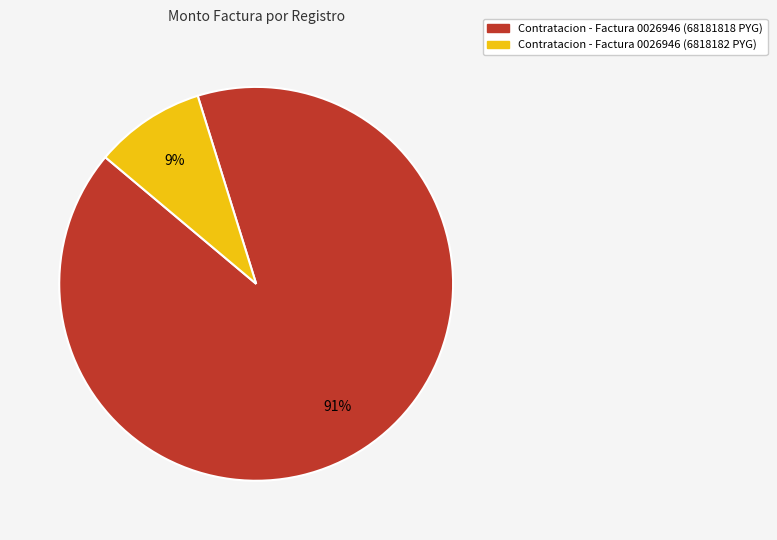

Is there a majority slice in this chart?

Yes